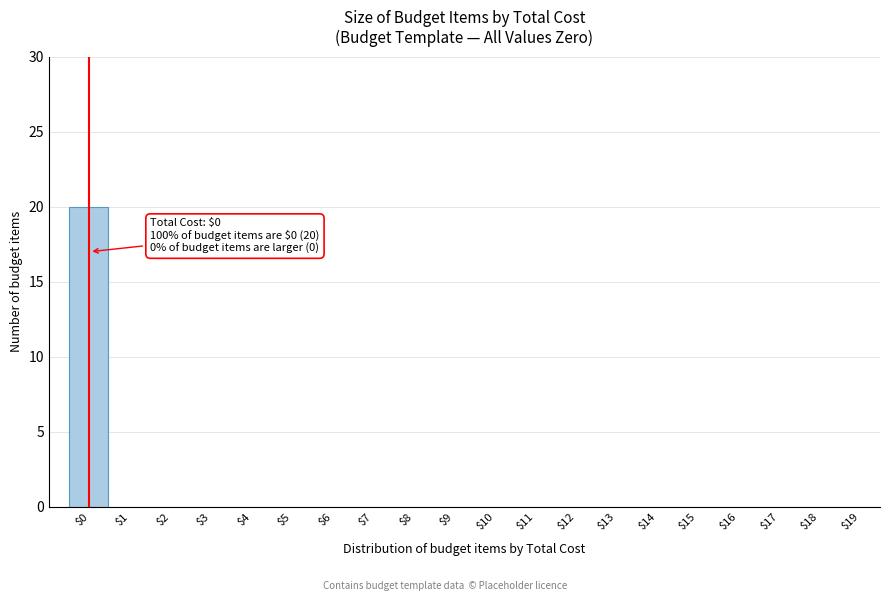

At which category does the chart reach its peak across all series?

$0